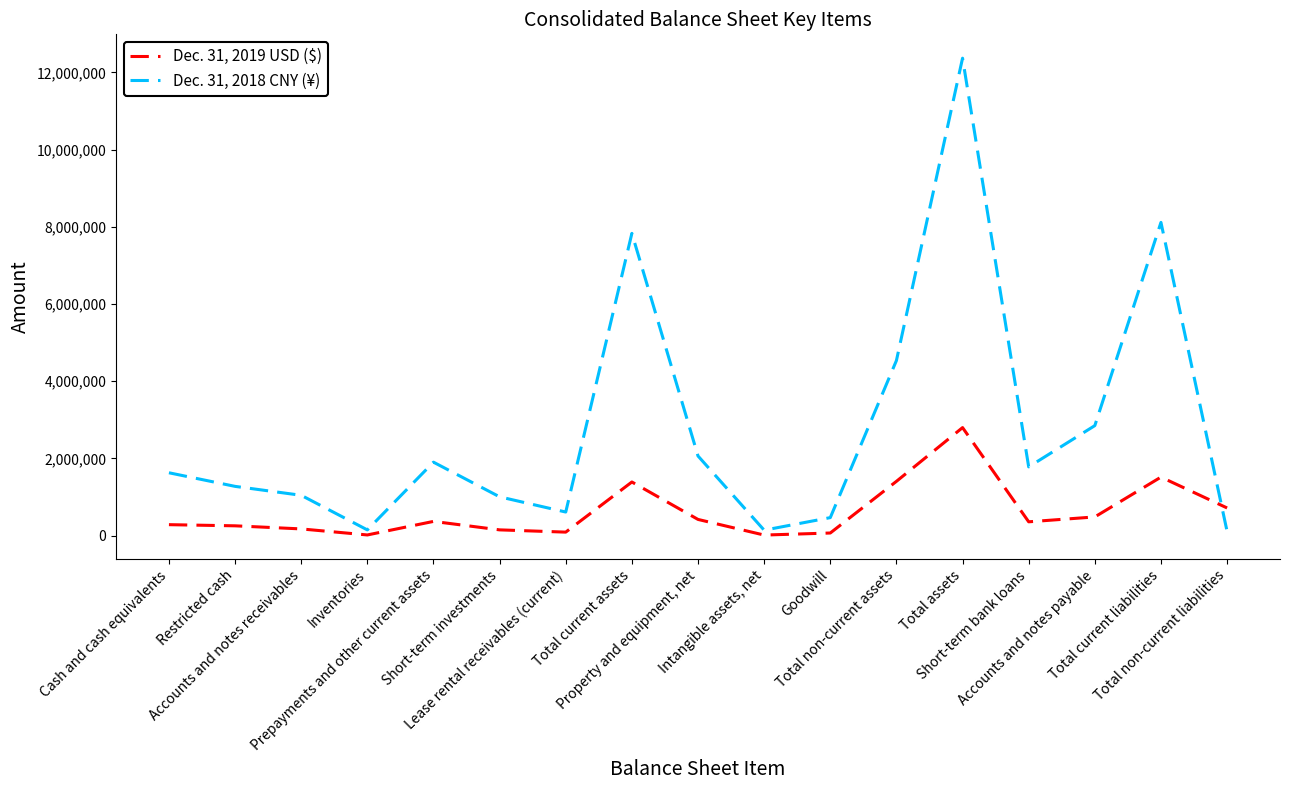

Is the value of Dec. 31, 2019 USD ($) at Total assets greater than the value of Dec. 31, 2018 CNY (¥) at Total non-current assets?

No